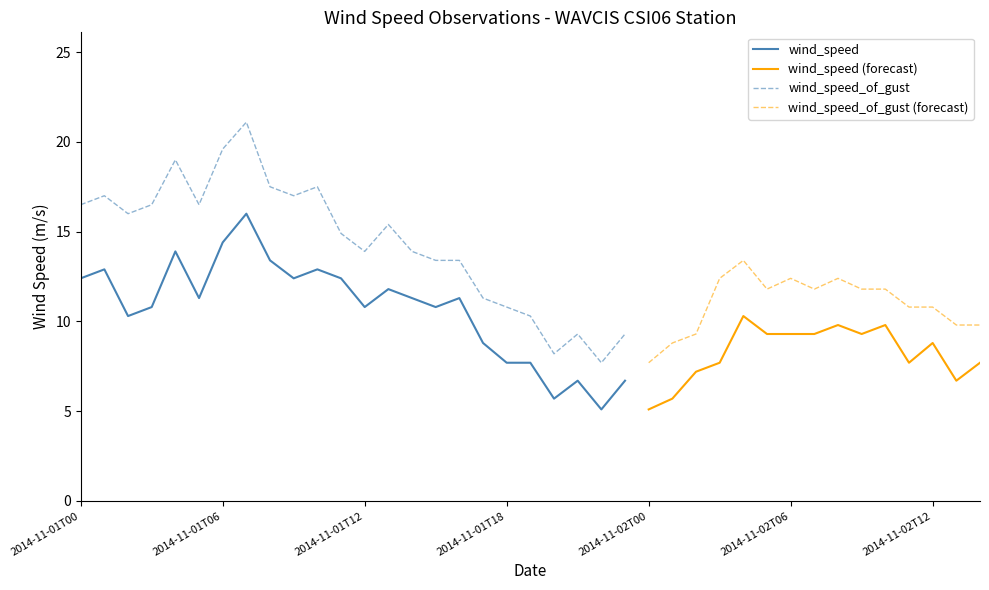

Reading right to left, transcribe all the data shown in this chart.

wind_speed: 2014-11-02T14=7.7	2014-11-02T13=6.7	2014-11-02T12=8.8	2014-11-02T11=7.7	2014-11-02T10=9.8	2014-11-02T09=9.3	2014-11-02T08=9.8	2014-11-02T07=9.3	2014-11-02T06=9.3	2014-11-02T05=9.3	2014-11-02T04=10.3	2014-11-02T03=7.7	2014-11-02T02=7.2	2014-11-02T01=5.7	2014-11-02T00=5.1	2014-11-01T23=6.7	2014-11-01T22=5.1	2014-11-01T21=6.7	2014-11-01T20=5.7	2014-11-01T19=7.7	2014-11-01T18=7.7	2014-11-01T17=8.8	2014-11-01T16=11.3	2014-11-01T15=10.8	2014-11-01T14=11.3	2014-11-01T13=11.8	2014-11-01T12=10.8	2014-11-01T11=12.4	2014-11-01T10=12.9	2014-11-01T09=12.4	2014-11-01T08=13.4	2014-11-01T07=16.0	2014-11-01T06=14.4	2014-11-01T05=11.3	2014-11-01T04=13.9	2014-11-01T03=10.8	2014-11-01T02=10.3	2014-11-01T01=12.9	2014-11-01T00=12.4
wind_speed_of_gust: 2014-11-02T14=9.8	2014-11-02T13=9.8	2014-11-02T12=10.8	2014-11-02T11=10.8	2014-11-02T10=11.8	2014-11-02T09=11.8	2014-11-02T08=12.4	2014-11-02T07=11.8	2014-11-02T06=12.4	2014-11-02T05=11.8	2014-11-02T04=13.4	2014-11-02T03=12.4	2014-11-02T02=9.3	2014-11-02T01=8.8	2014-11-02T00=7.7	2014-11-01T23=9.3	2014-11-01T22=7.7	2014-11-01T21=9.3	2014-11-01T20=8.2	2014-11-01T19=10.3	2014-11-01T18=10.8	2014-11-01T17=11.3	2014-11-01T16=13.4	2014-11-01T15=13.4	2014-11-01T14=13.9	2014-11-01T13=15.4	2014-11-01T12=13.9	2014-11-01T11=14.9	2014-11-01T10=17.5	2014-11-01T09=17.0	2014-11-01T08=17.5	2014-11-01T07=21.1	2014-11-01T06=19.6	2014-11-01T05=16.5	2014-11-01T04=19.0	2014-11-01T03=16.5	2014-11-01T02=16.0	2014-11-01T01=17.0	2014-11-01T00=16.5